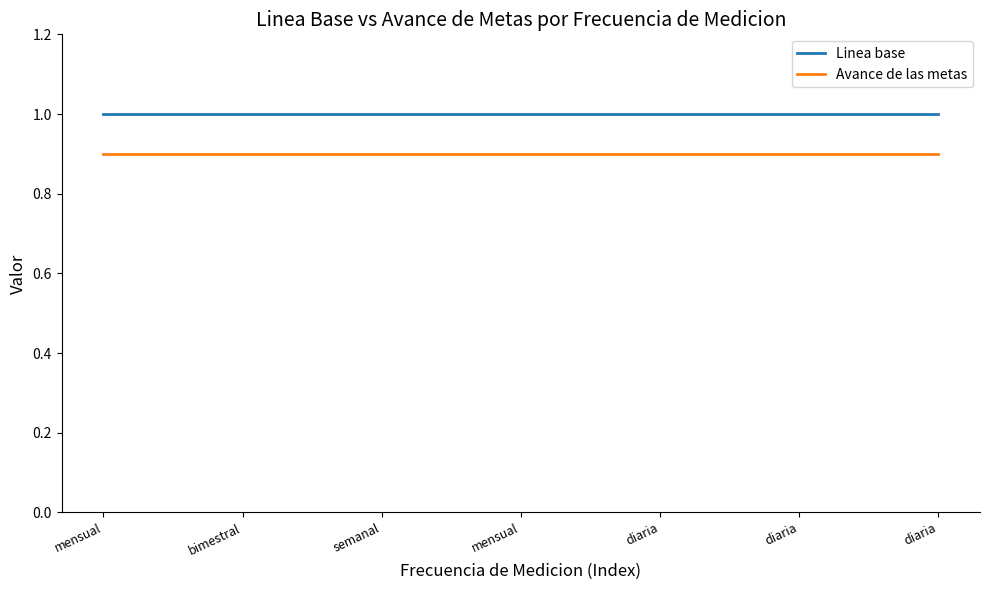

What are all the series names shown in the legend?

Linea base, Avance de las metas